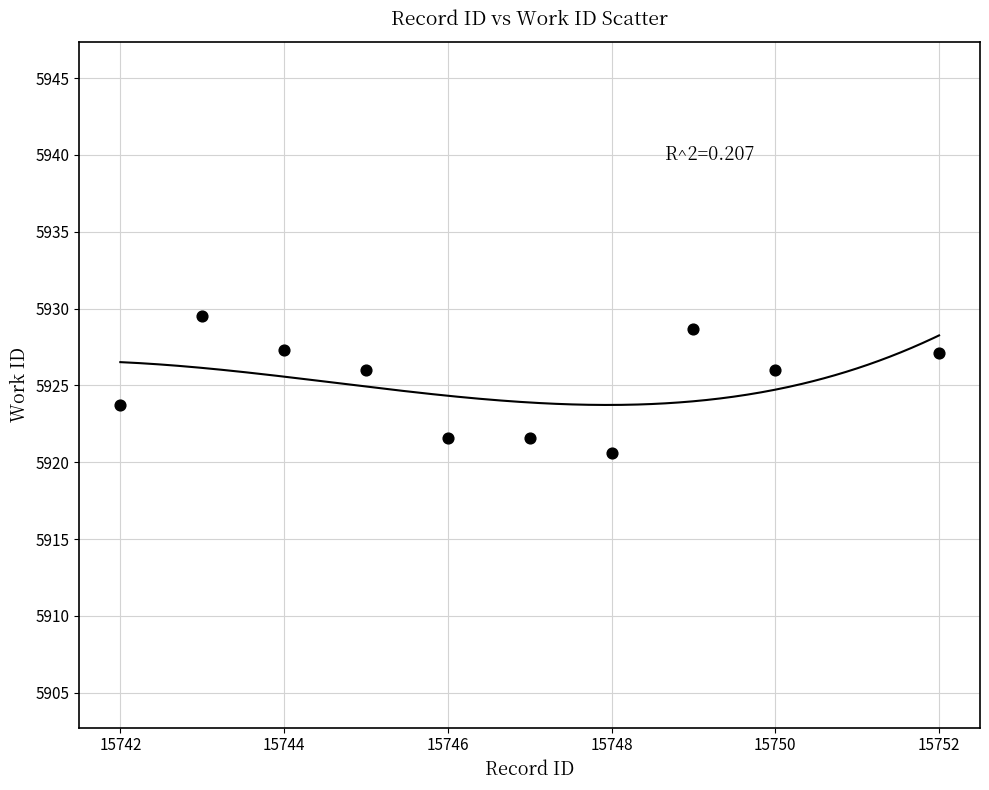

What is the range of Y values (max minus min)?

8.9